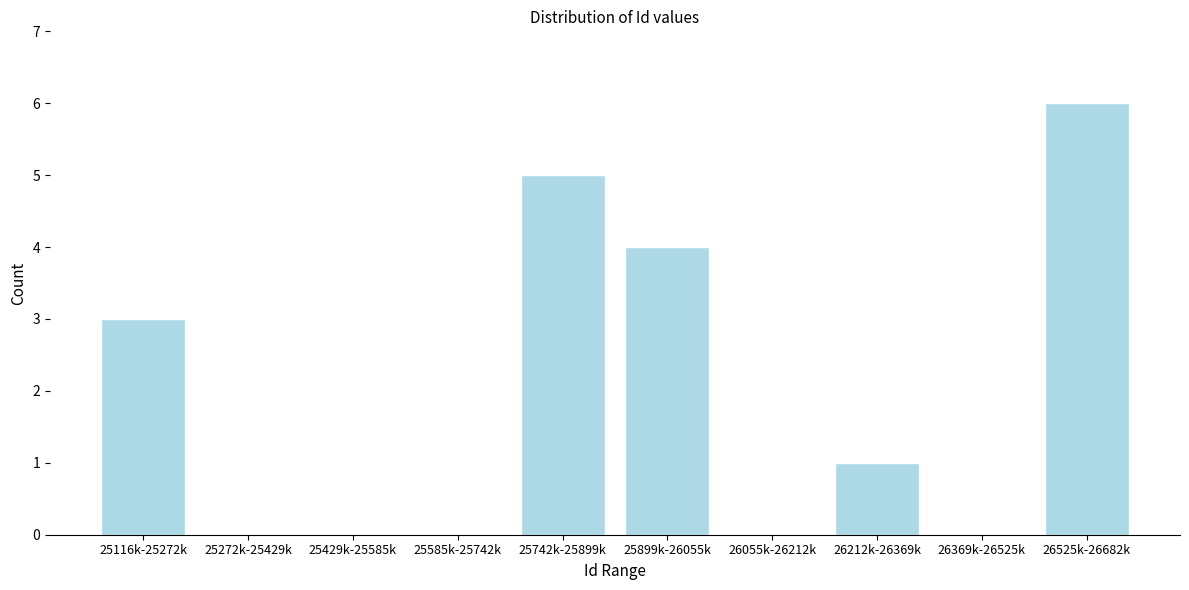

Approximately how many times larger is the value at 25116k-25272k compared to 26525k-26682k?

0.5